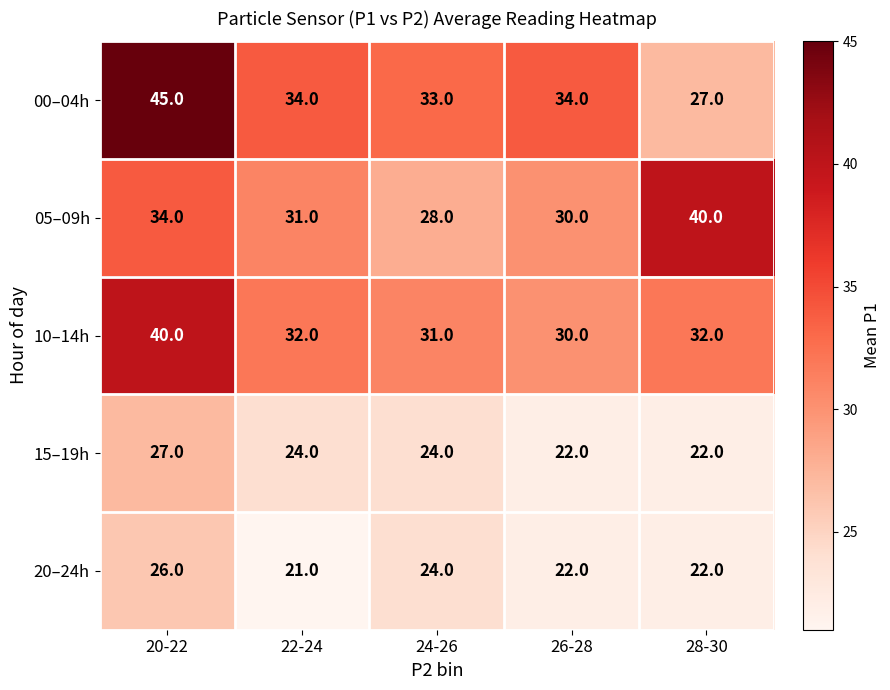

Reading left to right, what are all the values shown in this chart?

00–04h: 45	34	33	34	27
05–09h: 34	31	28	30	40
10–14h: 40	32	31	30	32
15–19h: 27	24	24	22	22
20–24h: 26	21	24	22	22